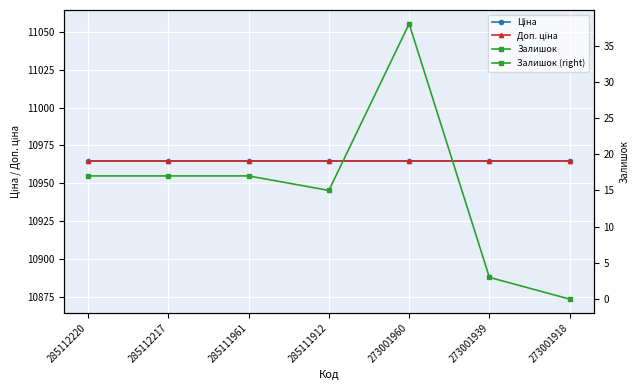

The Залишок series shows 17.0 at 285112217. True or false?

True